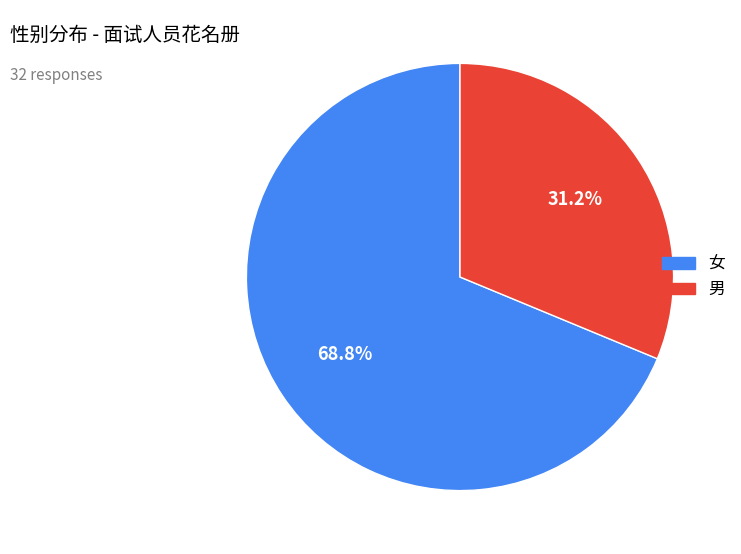

Is there any slice that represents more than half of the pie?

Yes